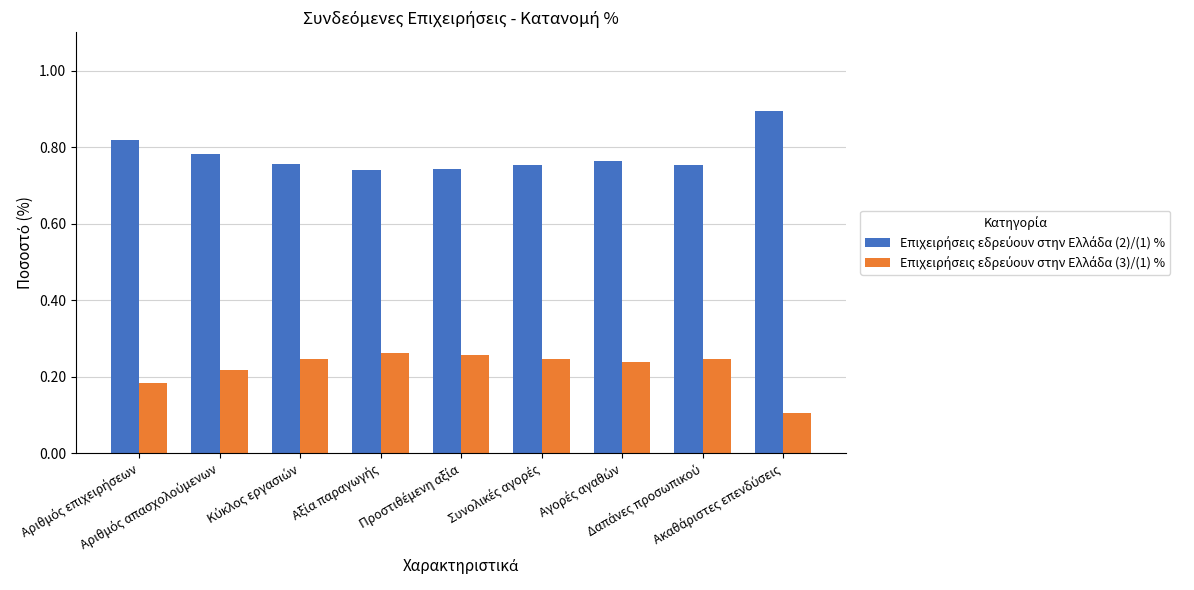

What is the maximum value shown in the chart?

0.9